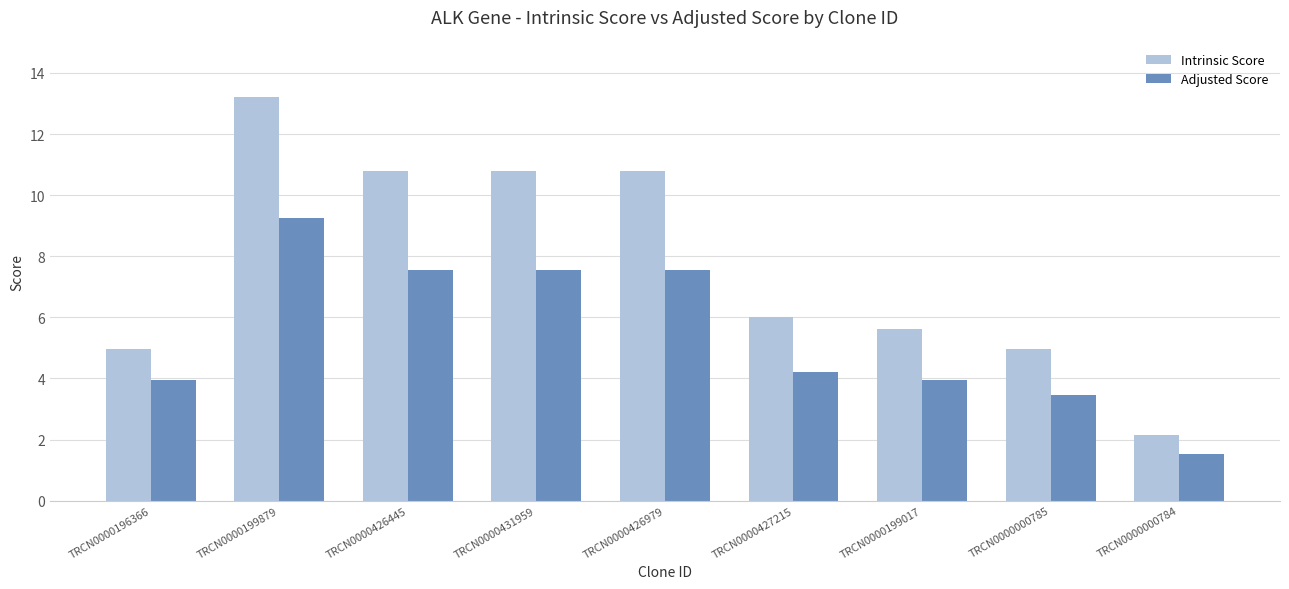

Count the number of data series in this chart.

2